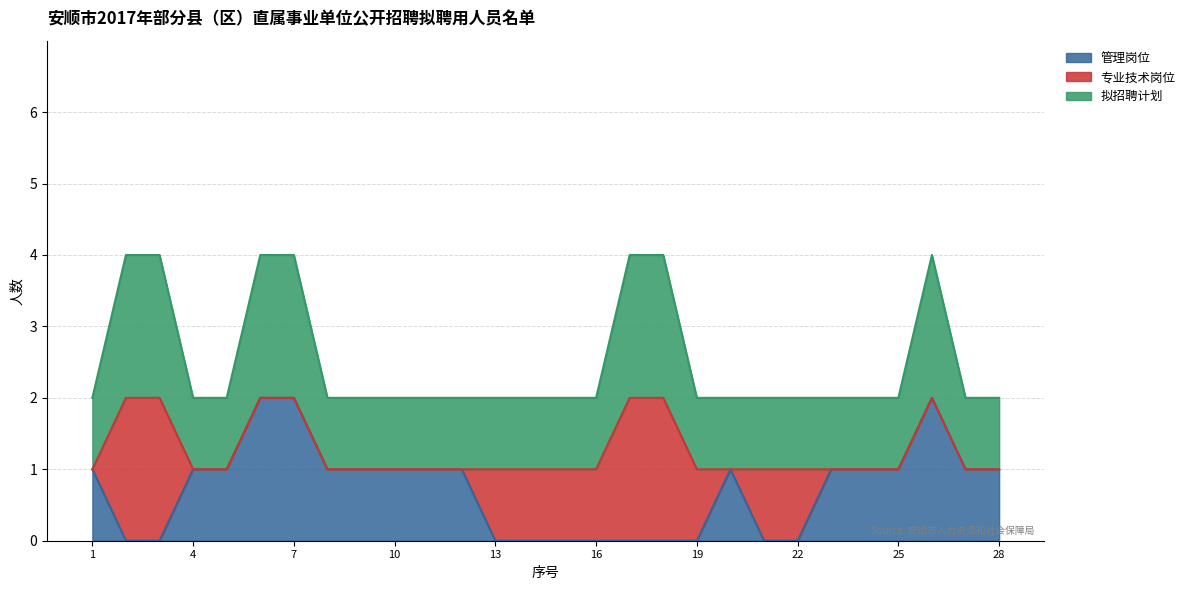

Which has a higher value, 4 or 26?

26